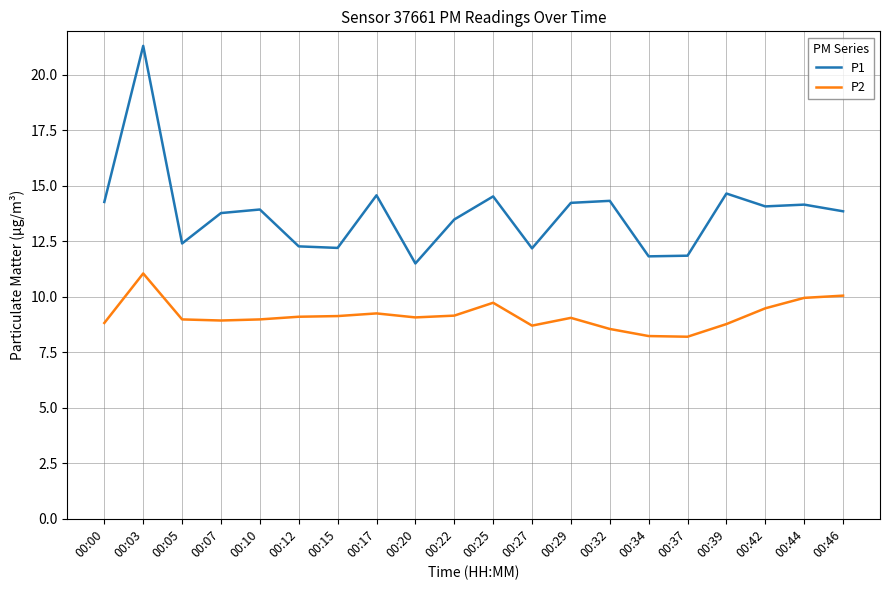

What is the difference between the second highest and second lowest values in the P2 series?

1.8